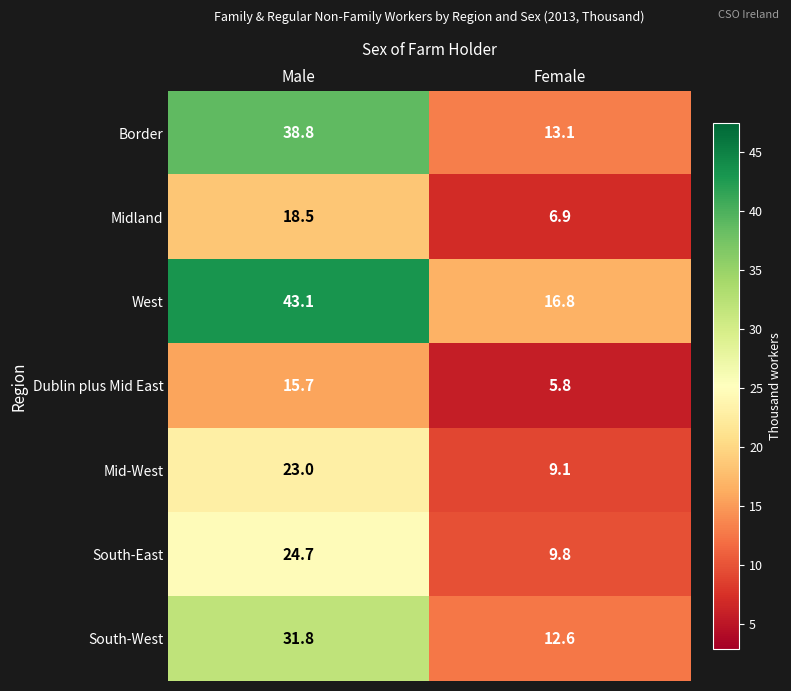

Reading left to right, list all the values displayed in this chart.

Border: Male=38.8	Female=13.1
Midland: Male=18.5	Female=6.9
West: Male=43.1	Female=16.8
Dublin plus Mid East: Male=15.7	Female=5.8
Mid-West: Male=23.0	Female=9.1
South-East: Male=24.7	Female=9.8
South-West: Male=31.8	Female=12.6